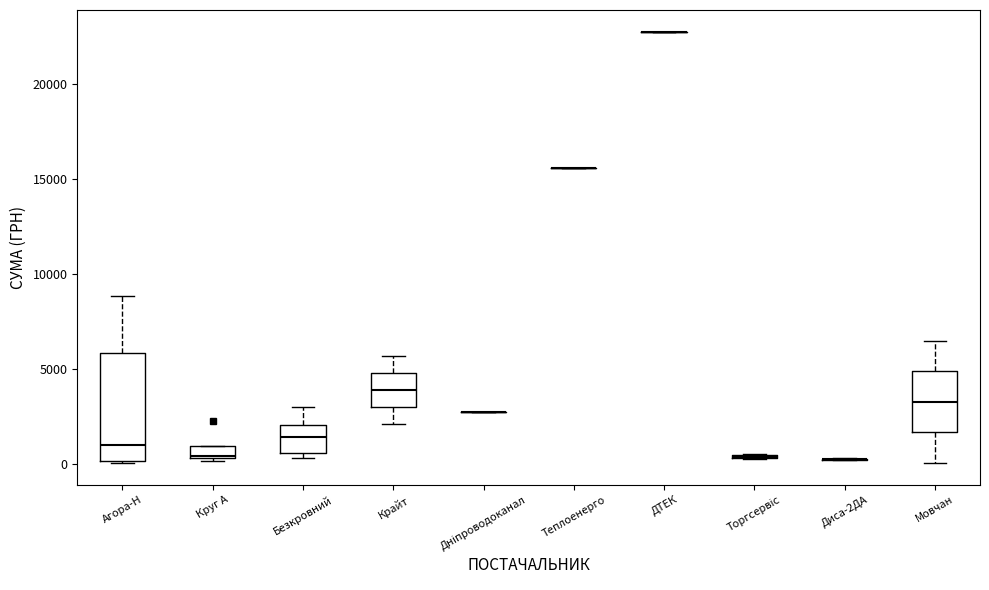

Where is the upper edge of the box for Агора-Н on the y-axis? The values are not printed on the chart, so give them approximately, as read against the axis.

6000